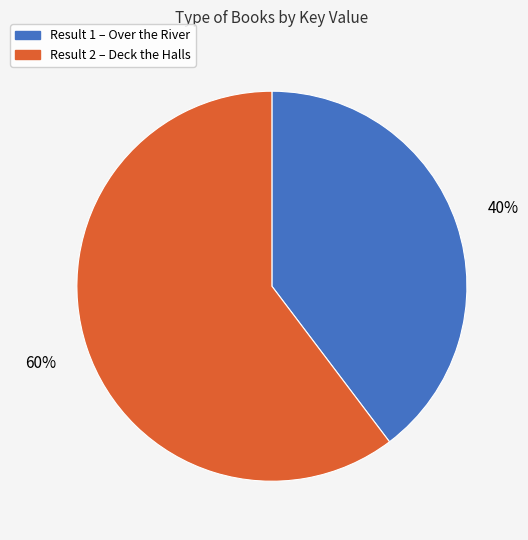

Is there a majority slice in this chart?

Yes